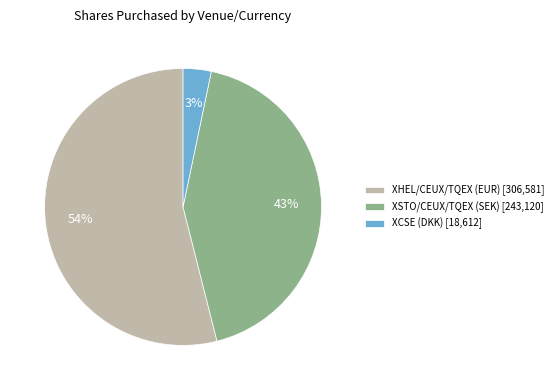

To the nearest percent, what is the difference between the largest and smallest slice percentages?

51%